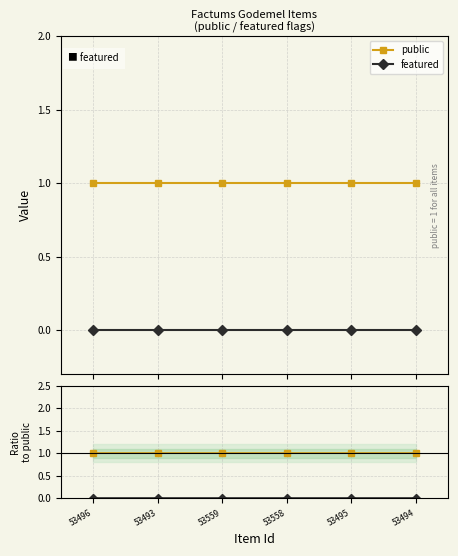

Which series has the largest range (max minus min)?

public